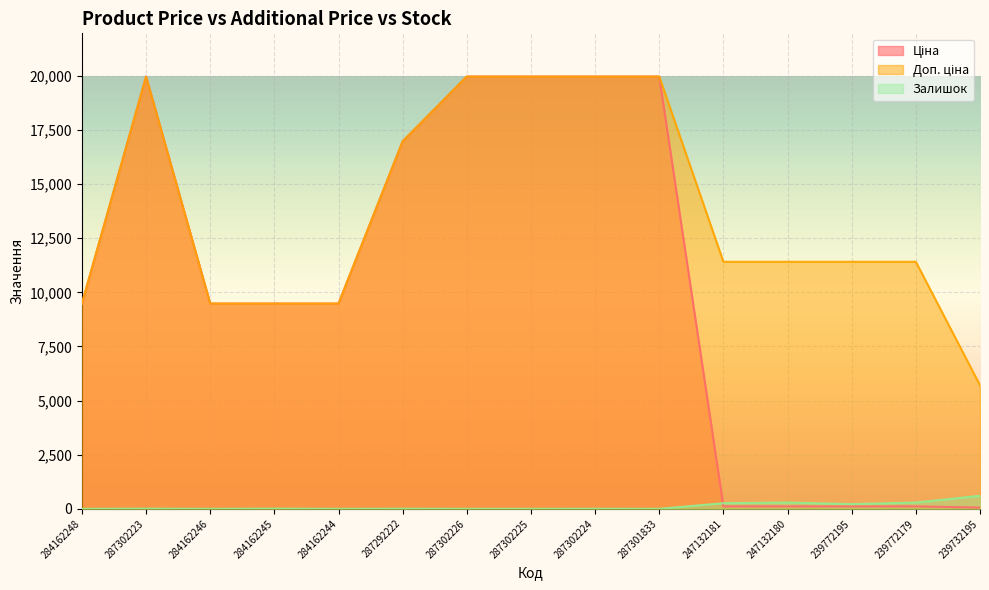

How many values in the Залишок series are below 5?

7